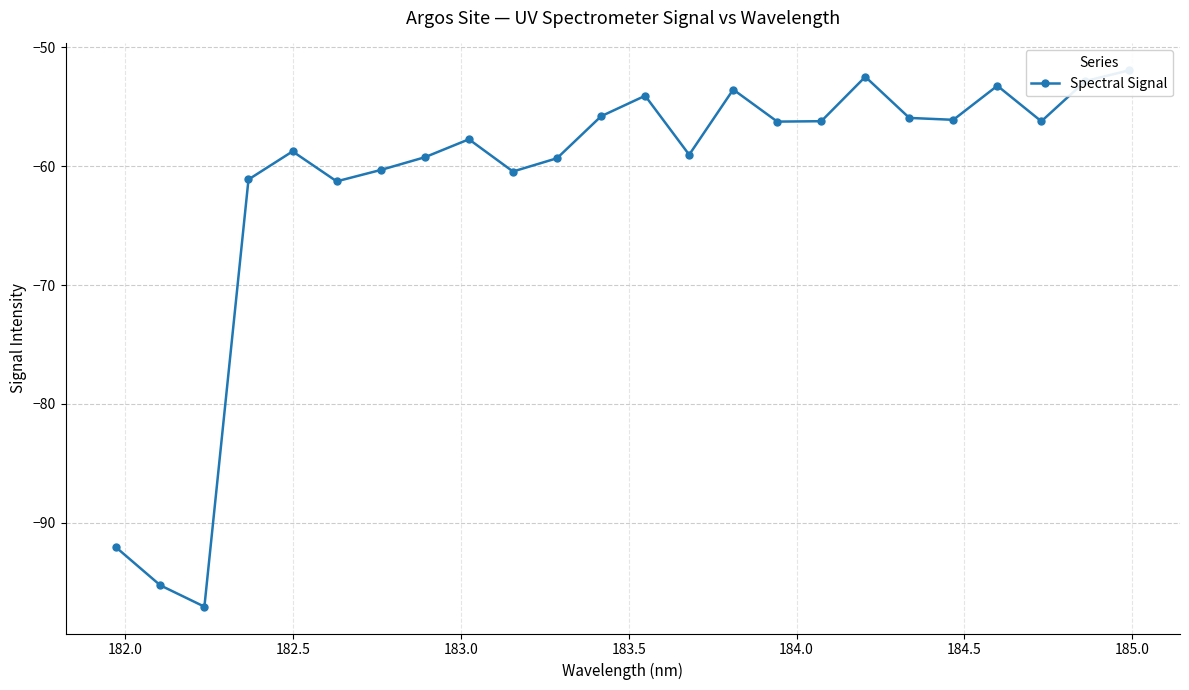

Count the number of data series in this chart.

1